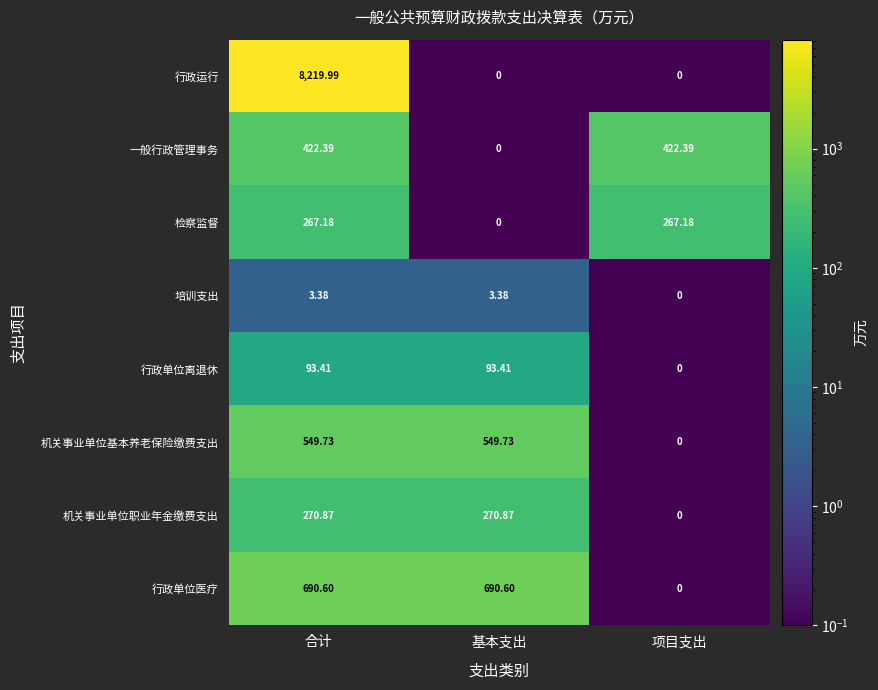

At which category is the sum across all series the highest?

合计